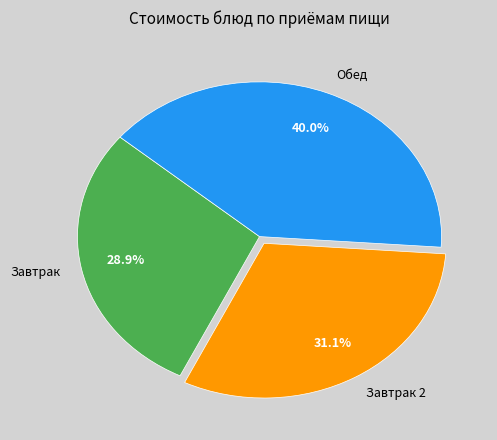

Rank the categories by value from highest to lowest.

Обед, Завтрак 2, Завтрак